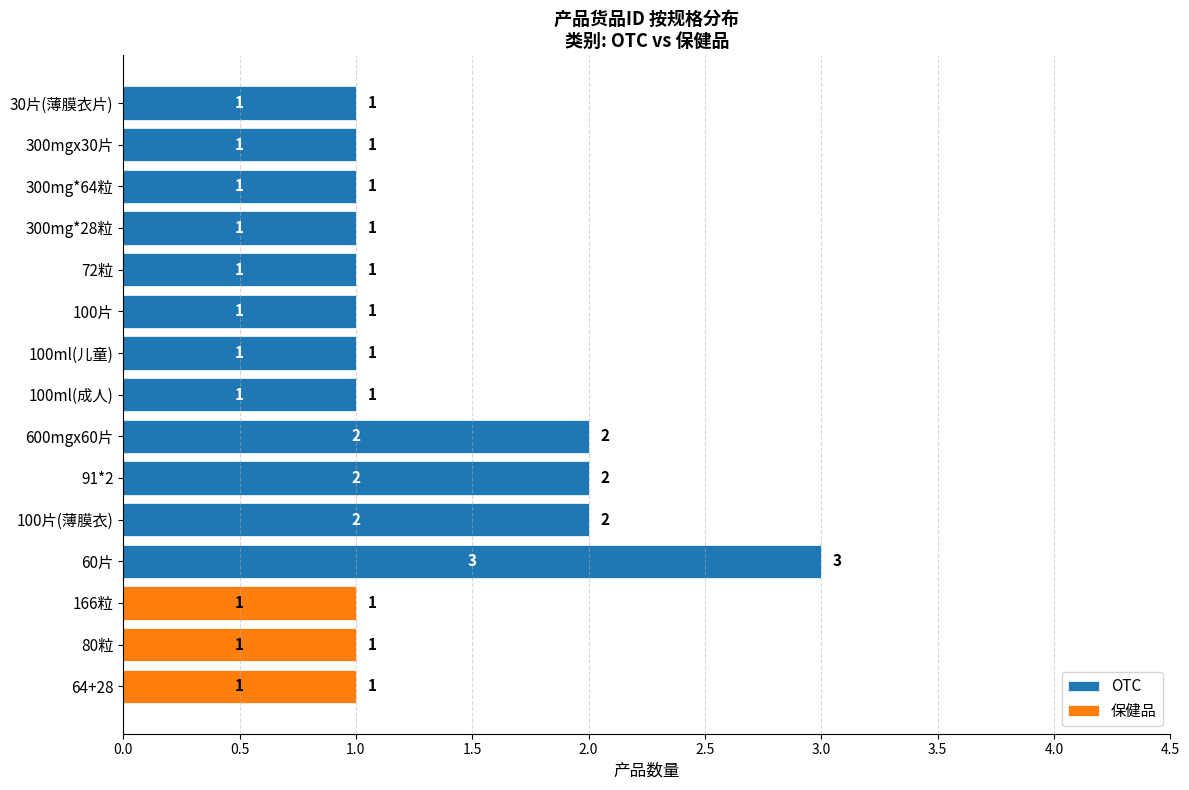

At which category is the sum across all series the highest?

60片